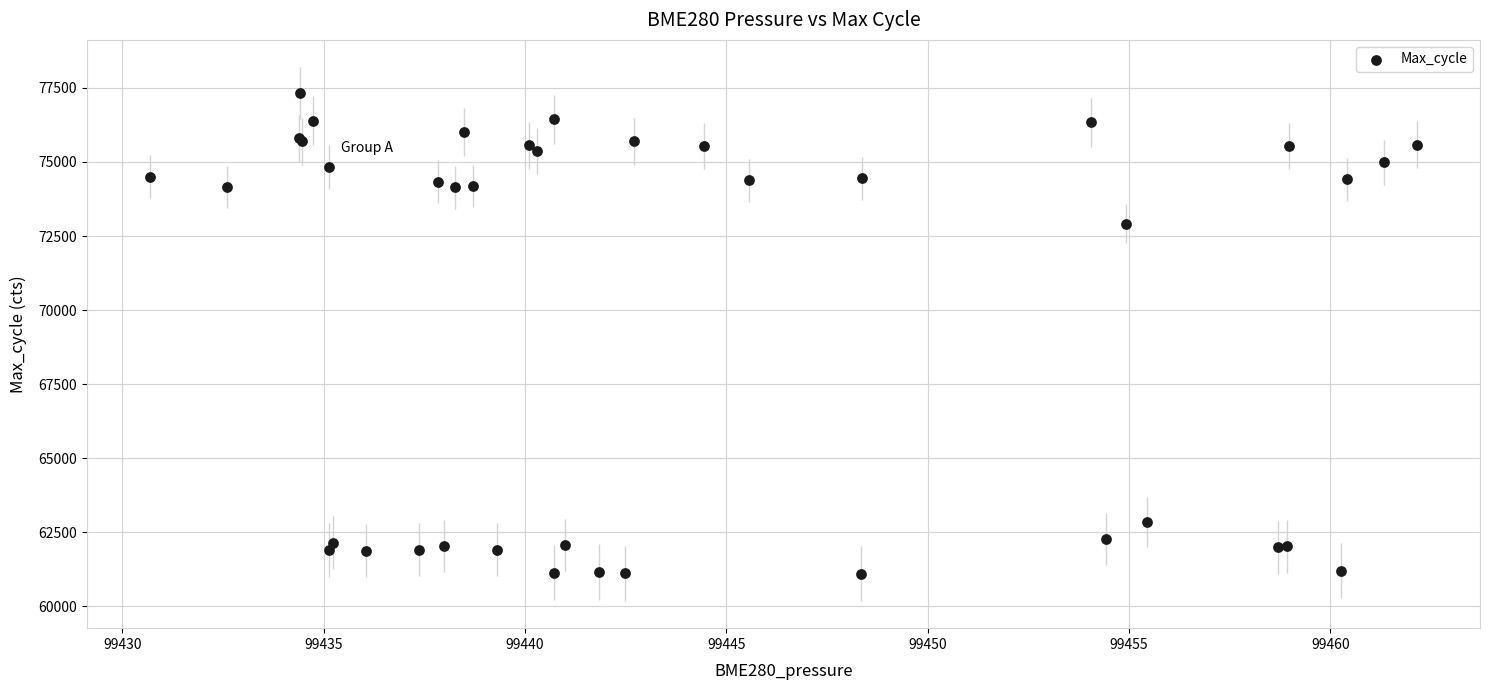

What Y value in the scatter plot is closest to 69222?

72917